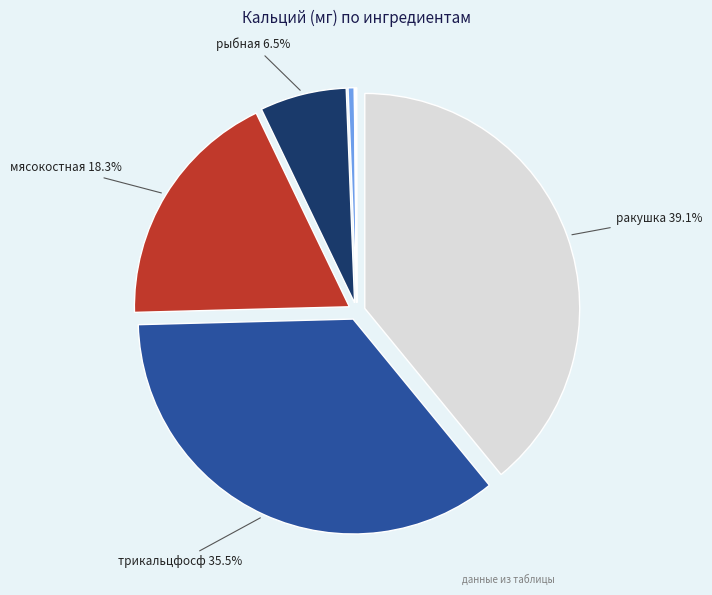

Is there a majority slice in this chart?

No